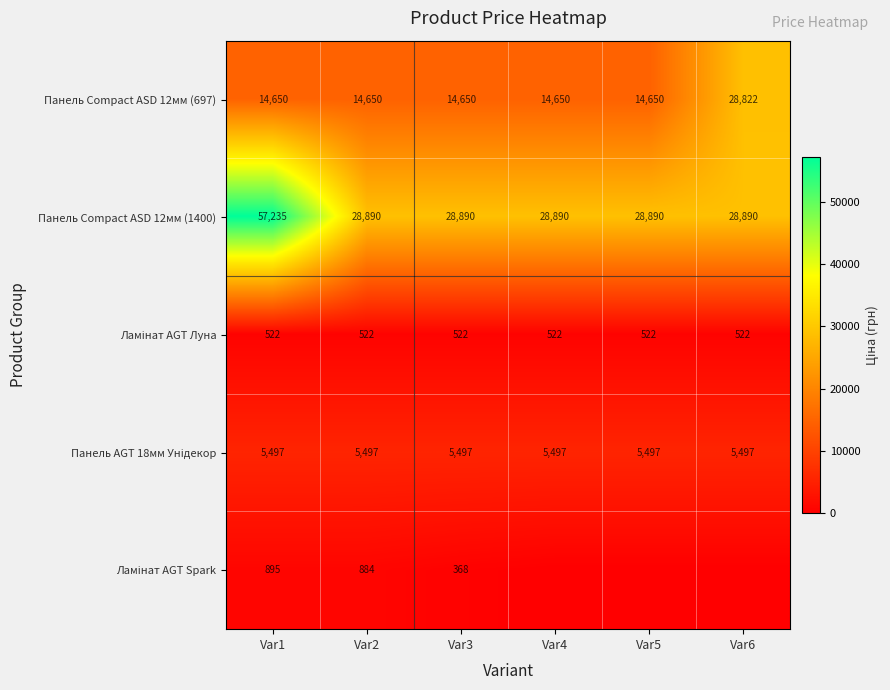

What is the total value across all series at Var2?

50443